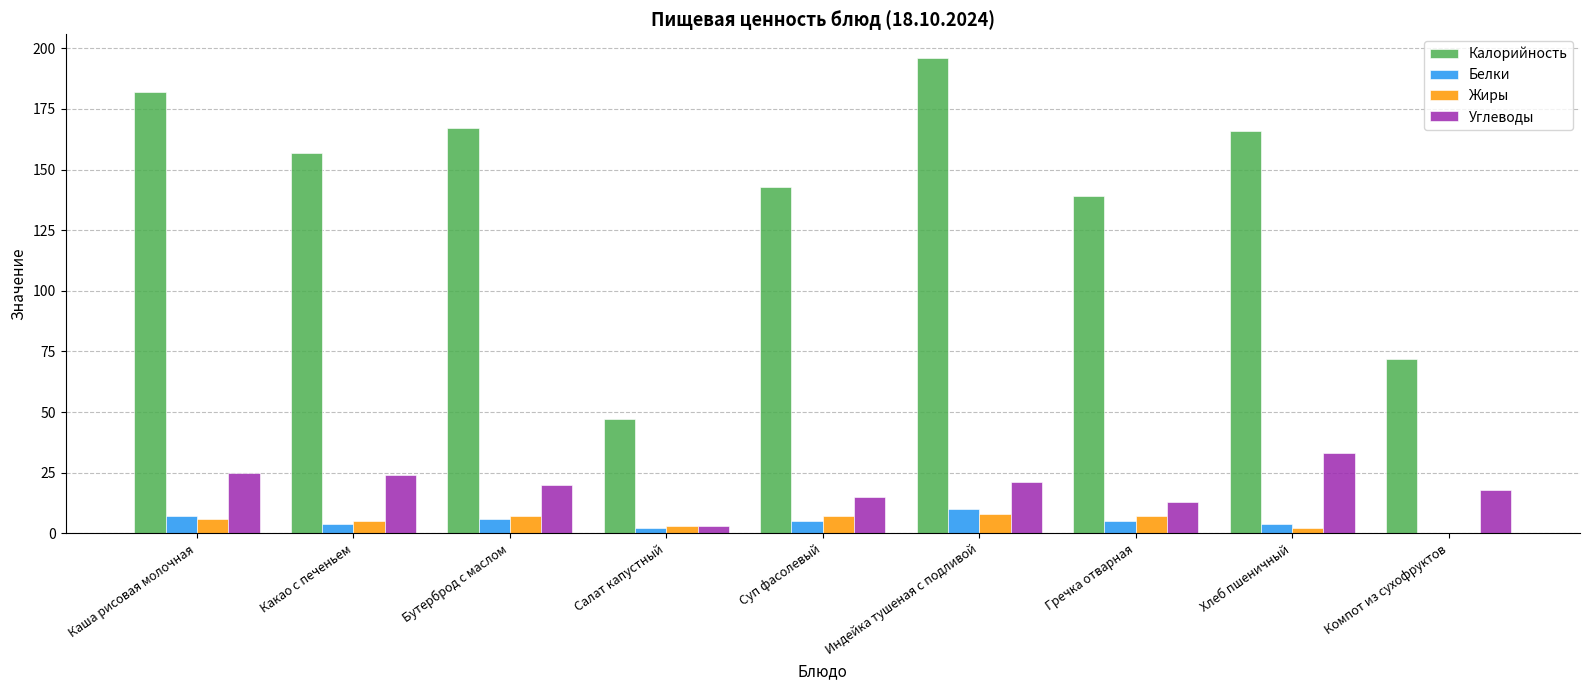

What is the difference between the Жиры values at Гречка отварная and Каша рисовая молочная?

1